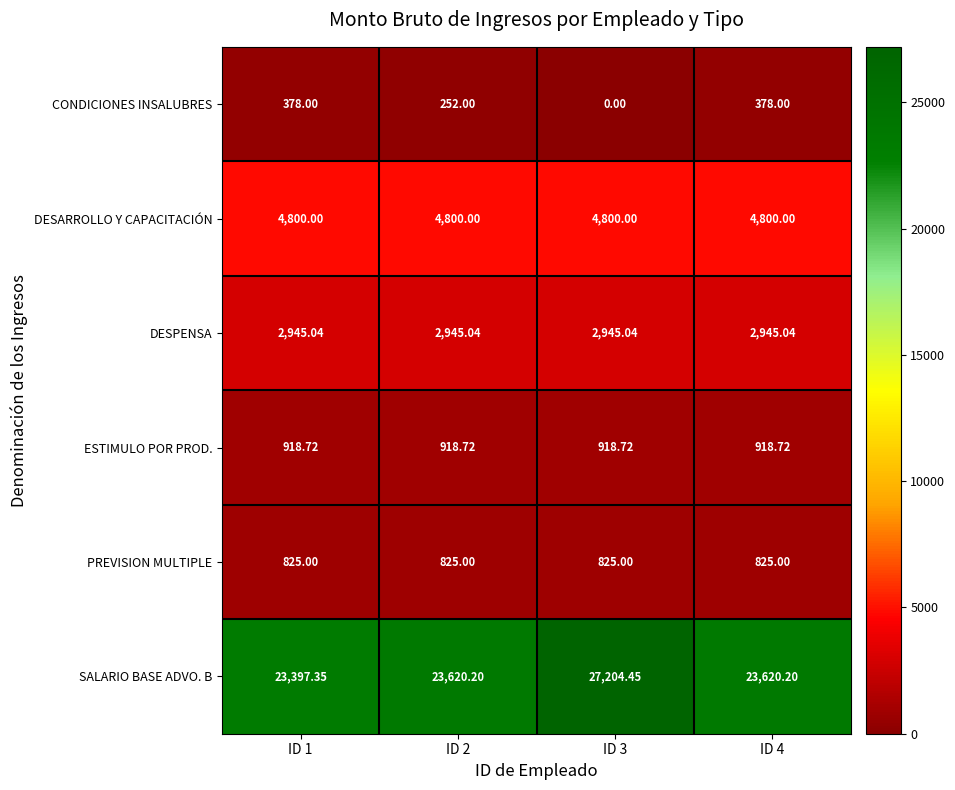

What is the total value across all series at ID 2?

33361.0